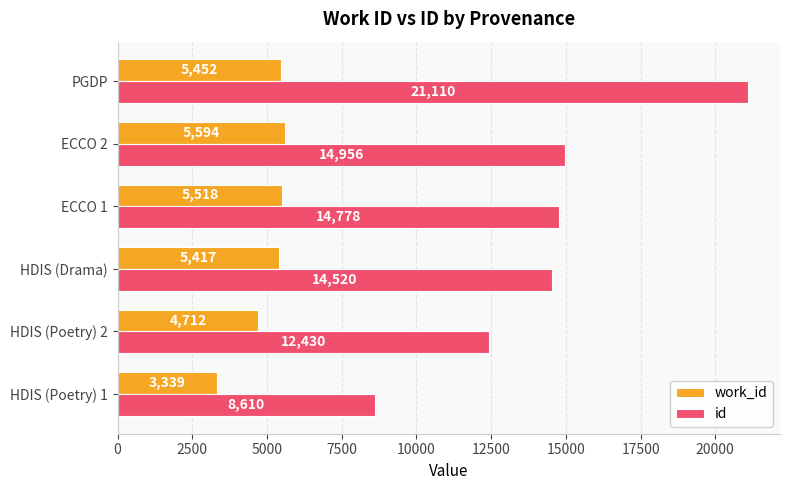

What is the minimum value shown in the chart?

3339